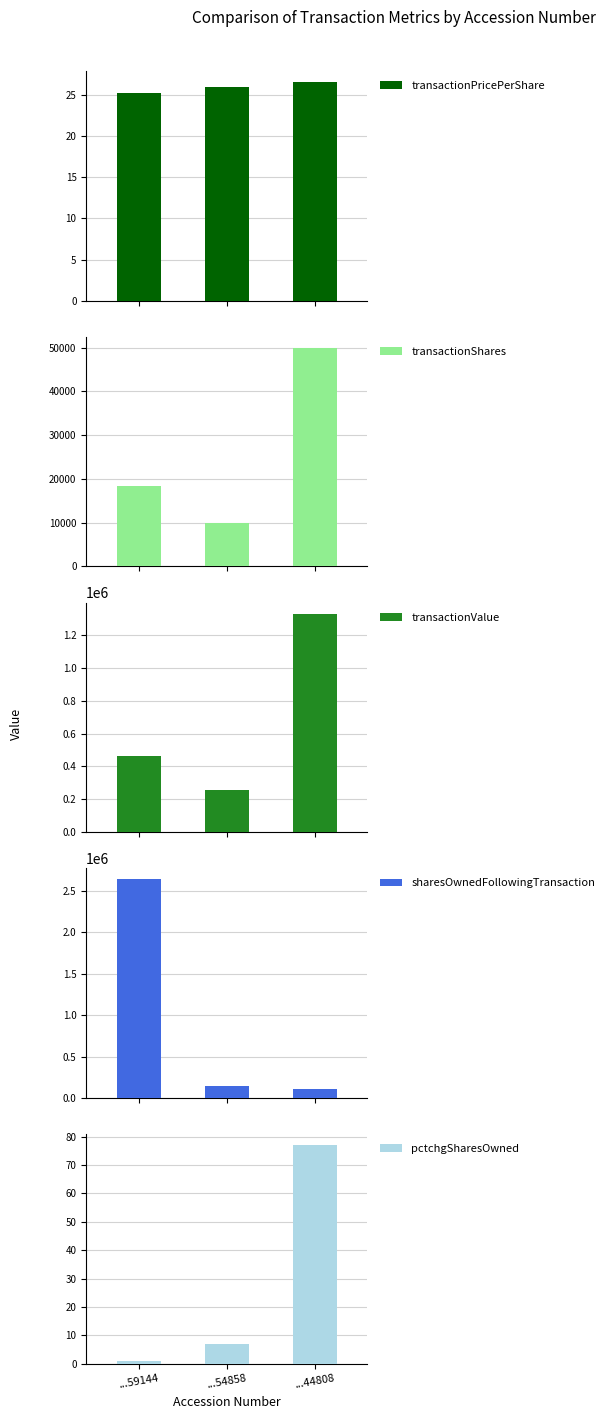

At how many categories does at least one series exceed 426649?

2